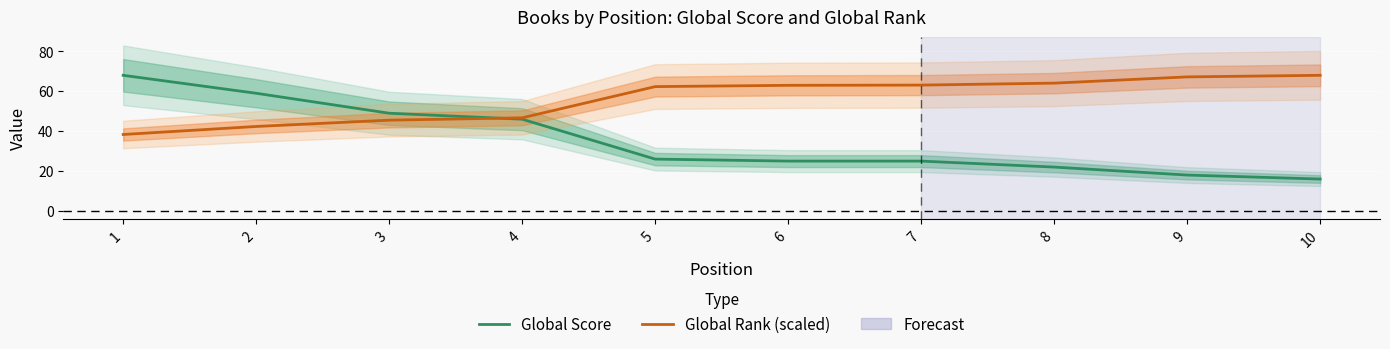

Reading left to right, list all the values displayed in this chart.

Global Score: 1=68.0	2=59.0	3=49.0	4=46.0	5=26.0	6=25.0	7=25.0	8=22.0	9=18.0	10=16.0
Global Rank (scaled): 1=38.3	2=42.4	3=45.5	4=46.7	5=62.3	6=63.0	7=63.1	8=64.1	9=67.2	10=68.0